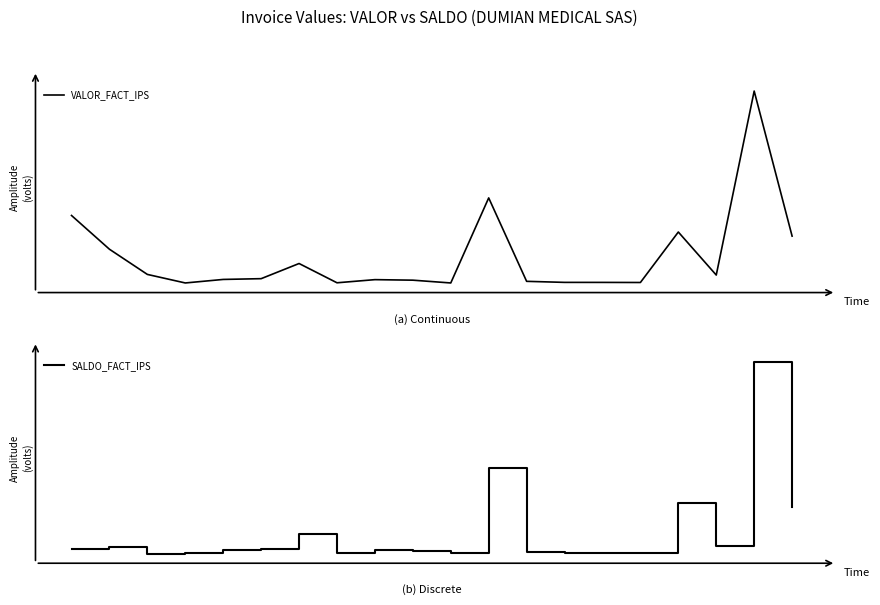

What is the sum of all VALOR_FACT_IPS values?

102751180